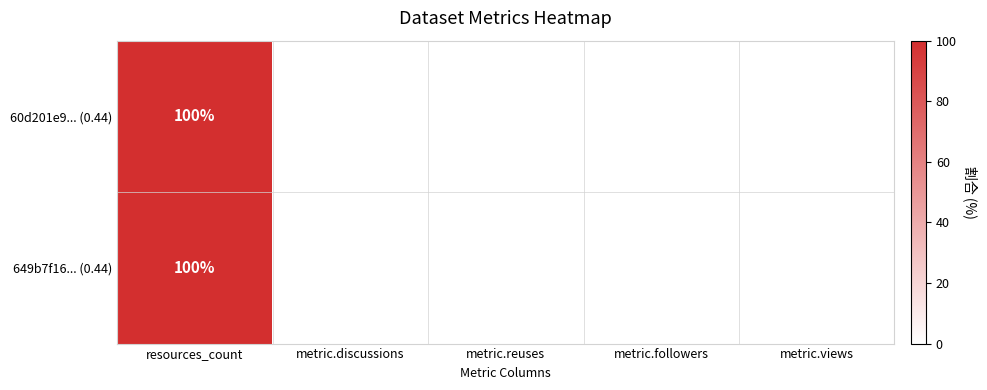

Is it true that 60d201e9... (0.44) equals 159 at resources_count?

False